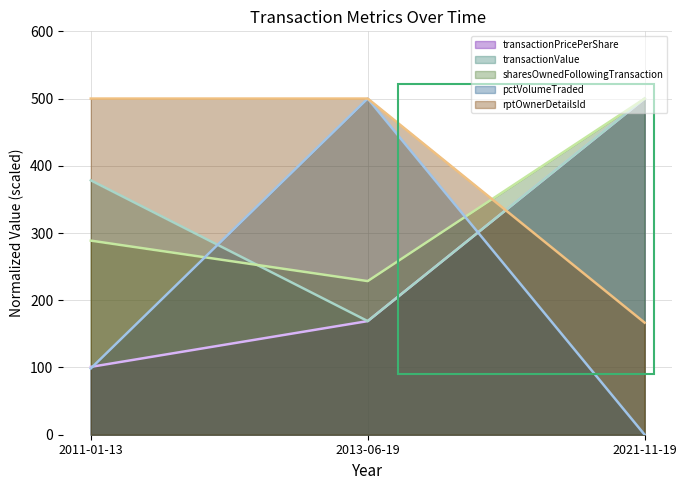

What is the highest value of the transactionValue series?

500.0